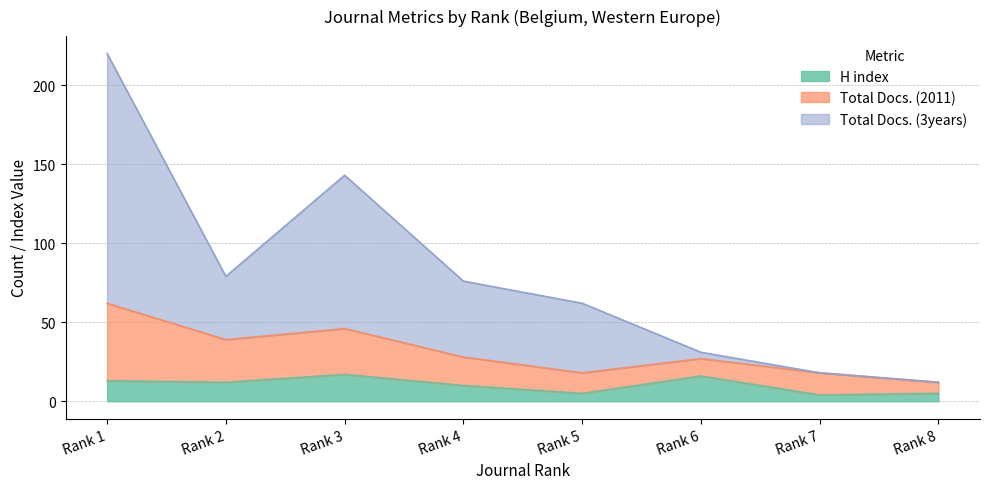

At which label is H index closest to 10?

Rank 4